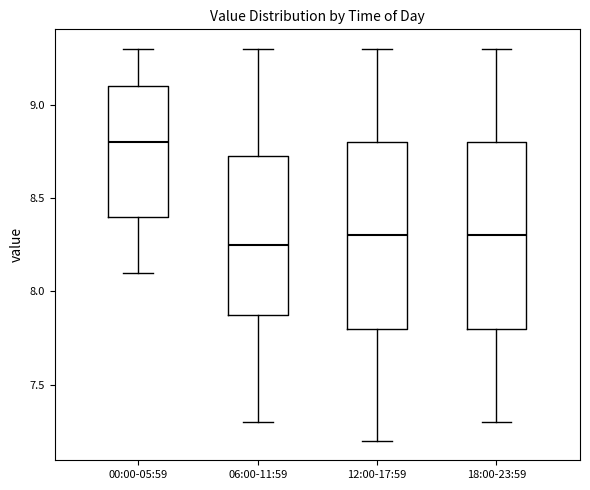

Reading left to right, transcribe this box plot: for each box, give where its median line is, the range the box spans, and where its two whiskers end, as read against the y-axis. The values are not printed on the chart, so give them approximately, as read against the axis.

00:00-05:59: median 8.80, box 8.40 to 9.10, whiskers 8.10 to 9.30
06:00-11:59: median 8.25, box 7.90 to 8.75, whiskers 7.30 to 9.30
12:00-17:59: median 8.30, box 7.80 to 8.80, whiskers 7.20 to 9.30
18:00-23:59: median 8.30, box 7.80 to 8.80, whiskers 7.30 to 9.30